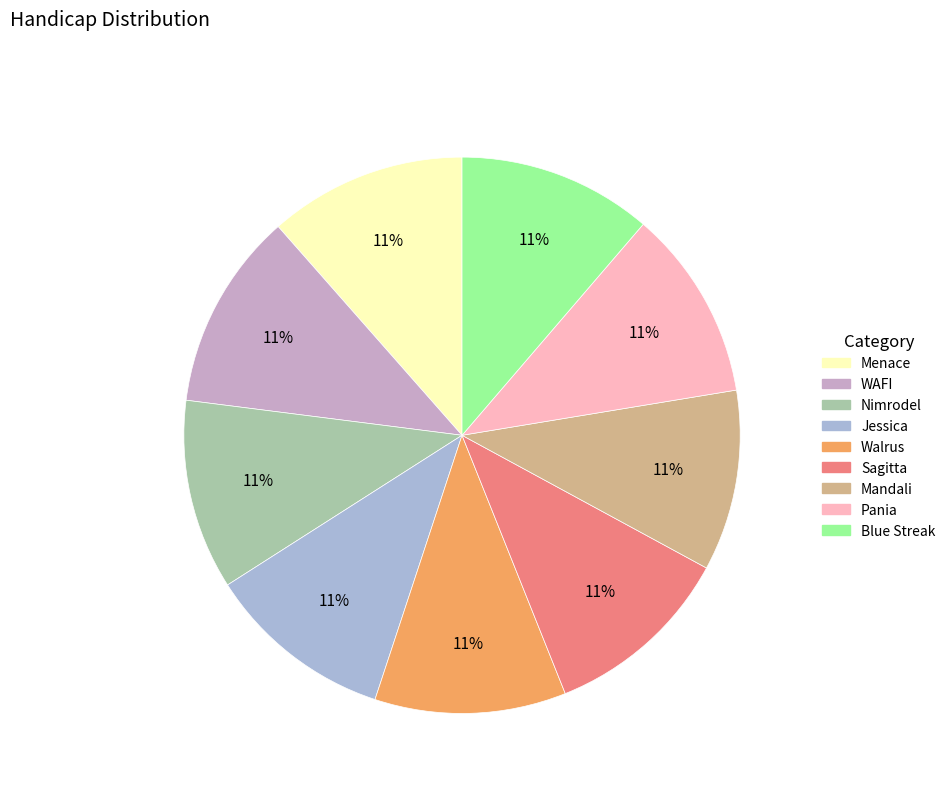

How many segments does this pie chart have?

9